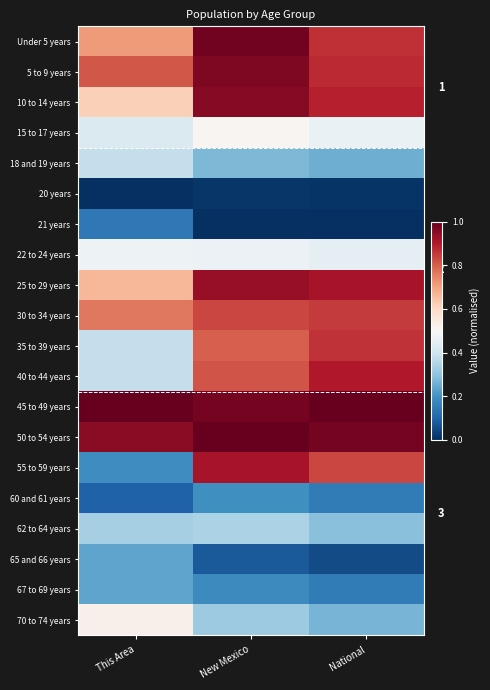

What is the total value across all series at This Area?

9.3